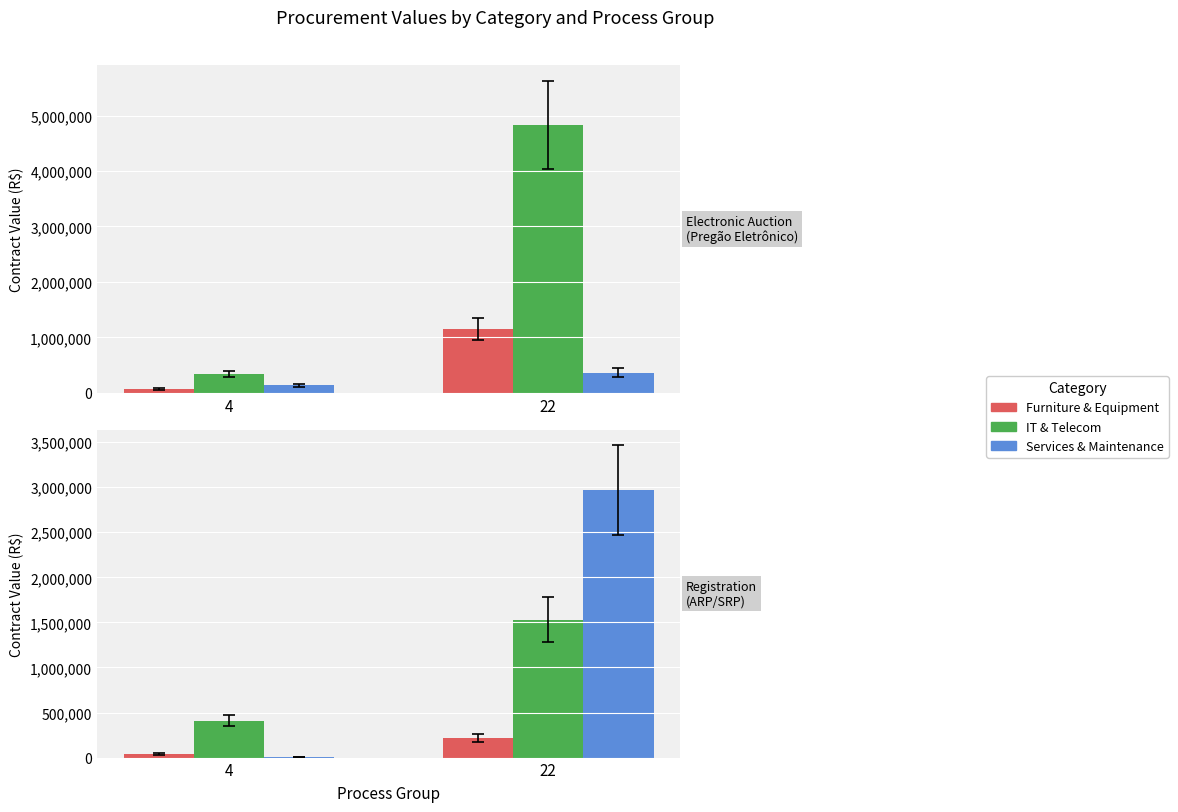

Are the bars grouped side by side (vs. stacked)?

Yes